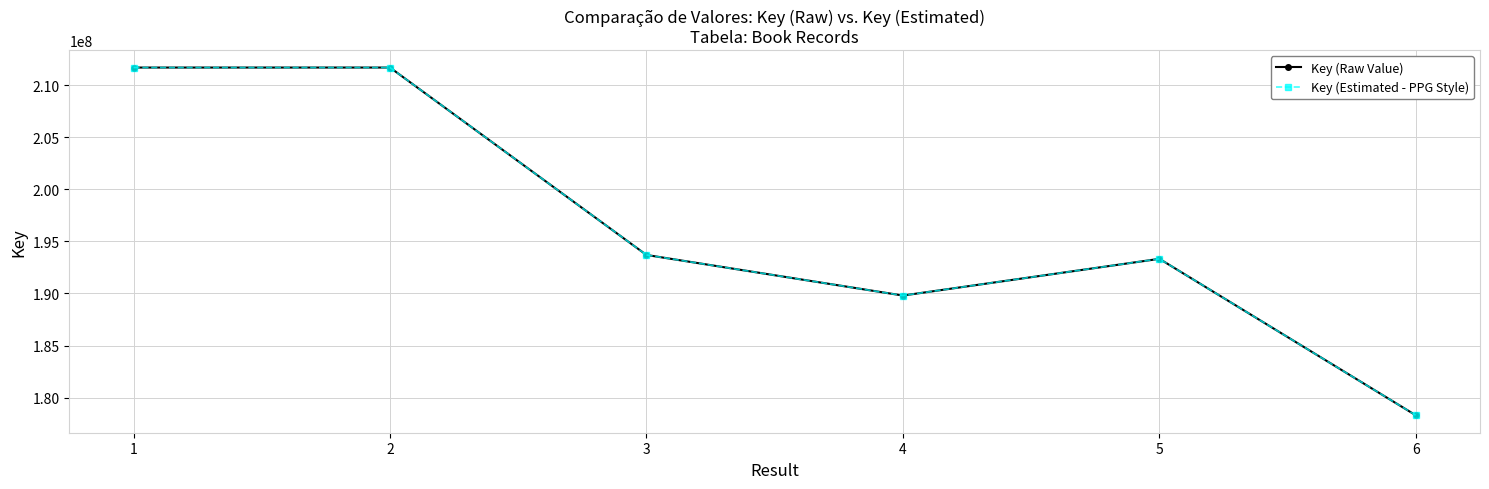

At which category does Key (Estimated - PPG Style) reach its first local peak?

2